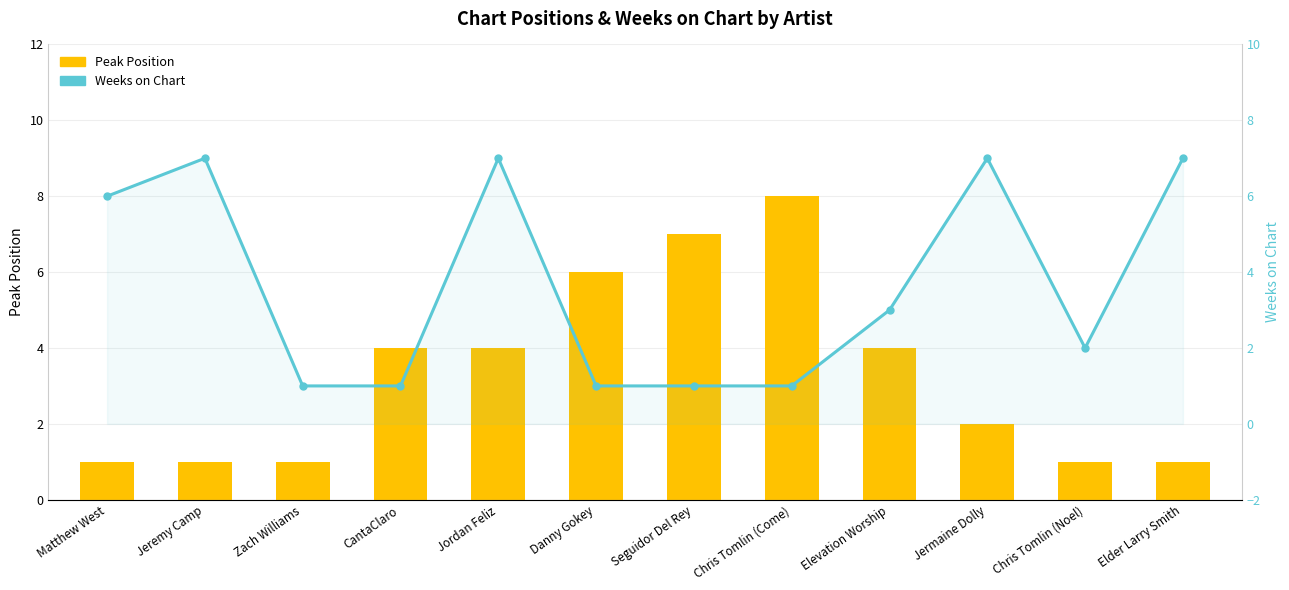

At how many categories does at least one series exceed 2?

10